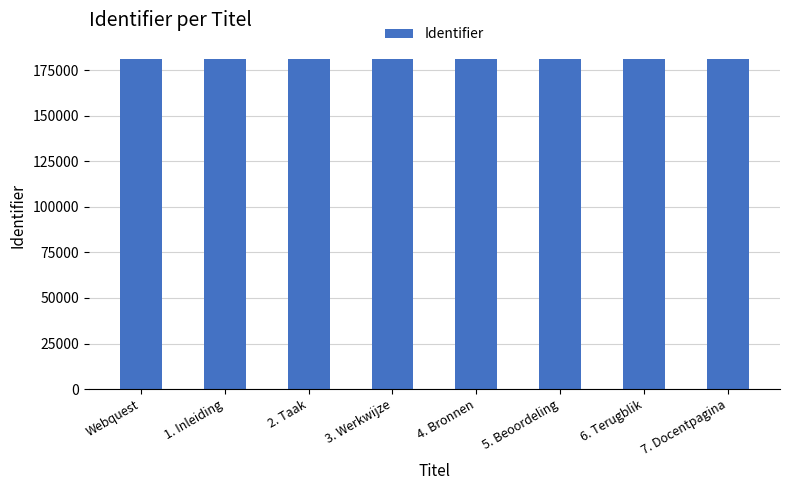

What is the sum of the values at 6. Terugblik and 4. Bronnen?

361984